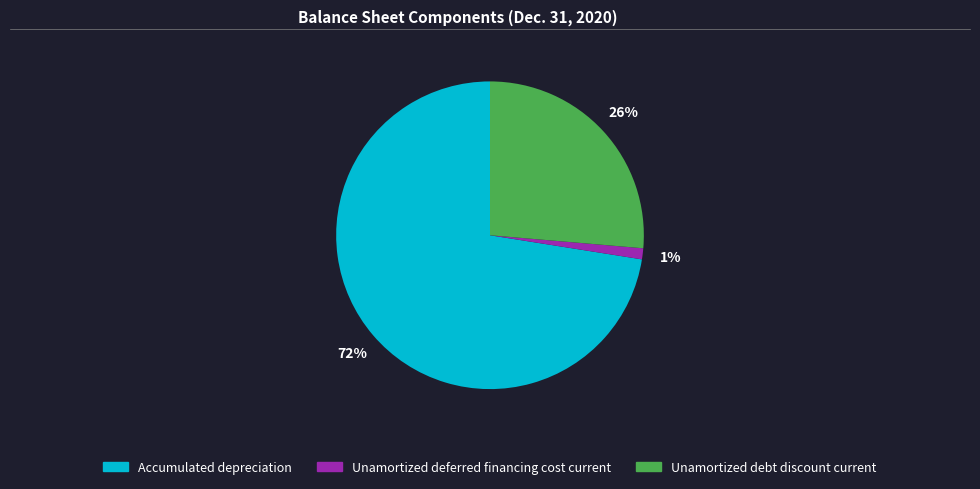

What is the largest slice in the pie chart?

Accumulated depreciation